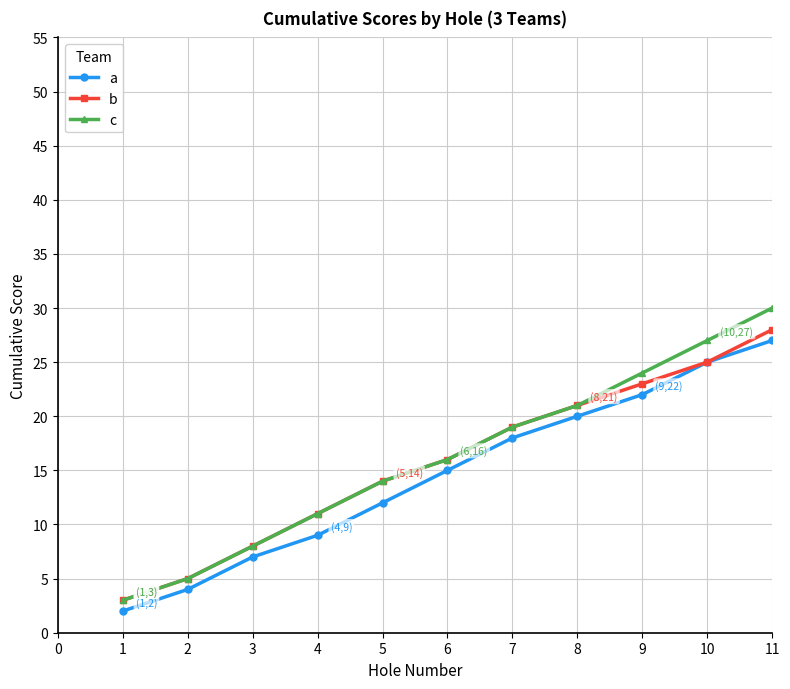

What is the maximum value shown in the chart?

52